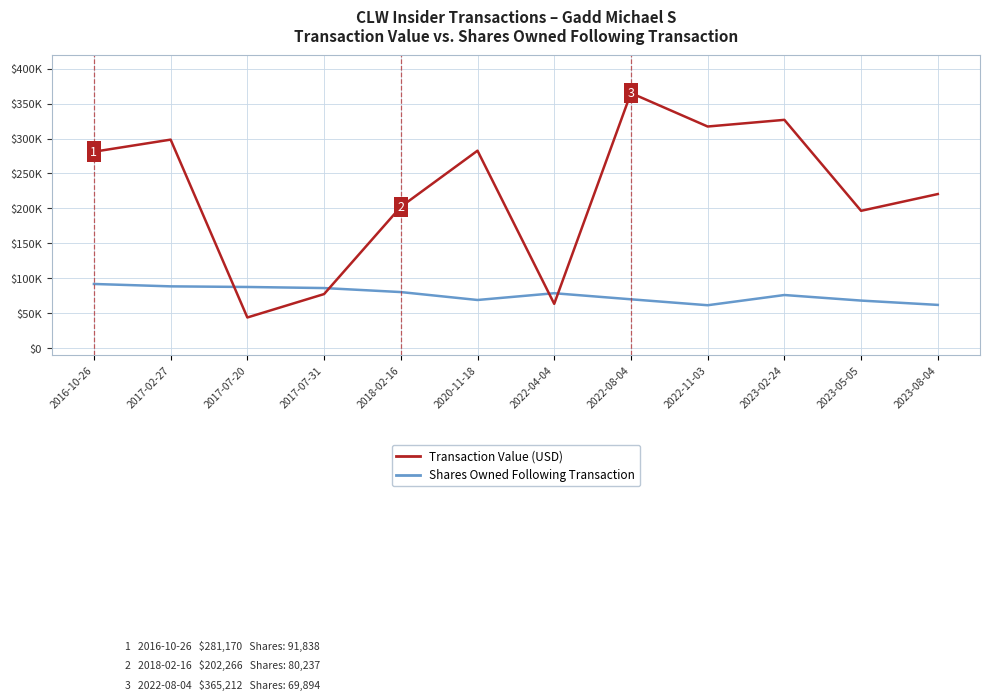

Reading right to left, extract all data points from this chart.

Shares Owned Following Transaction: 61871	68053	76020	61394	69894	78585	68904	80237	85989	87535	88412	91838
Transaction Value (USD): 220574	196583	326817	317264	365212	63388	282654	202266	77368	43861	298490	281170